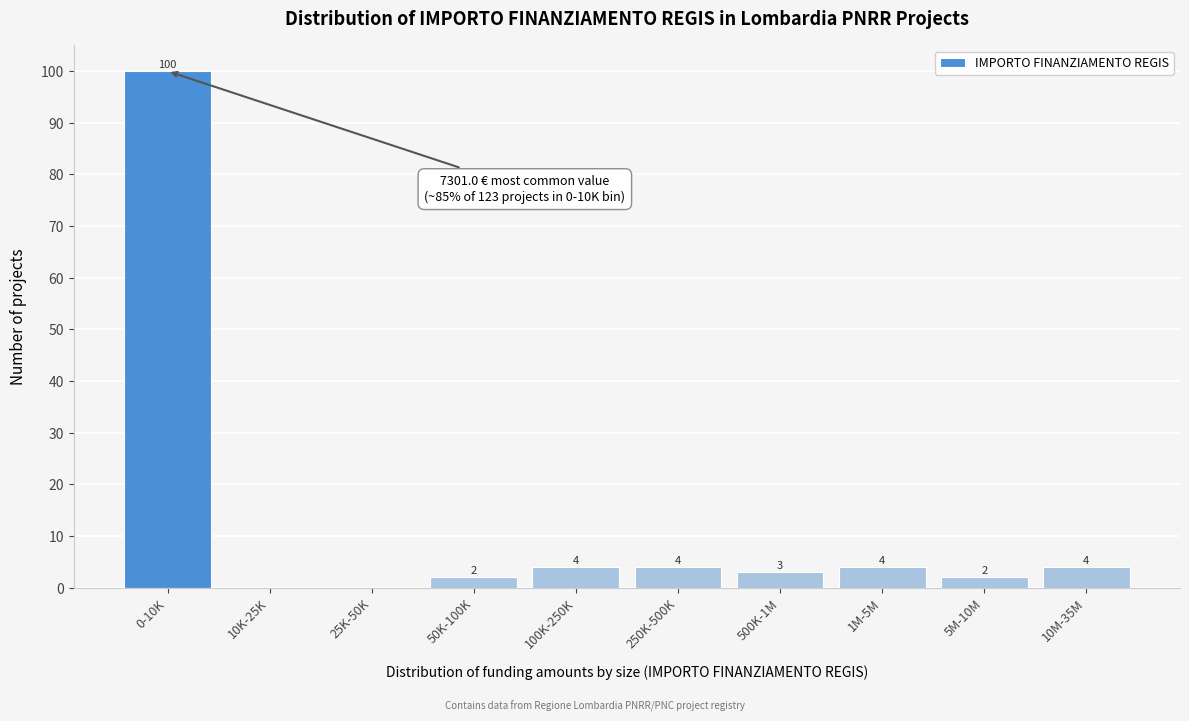

Reading right to left, extract all data points from this chart.

10M-35M=4	5M-10M=2	1M-5M=4	500K-1M=3	250K-500K=4	100K-250K=4	50K-100K=2	25K-50K=0	10K-25K=0	0-10K=100